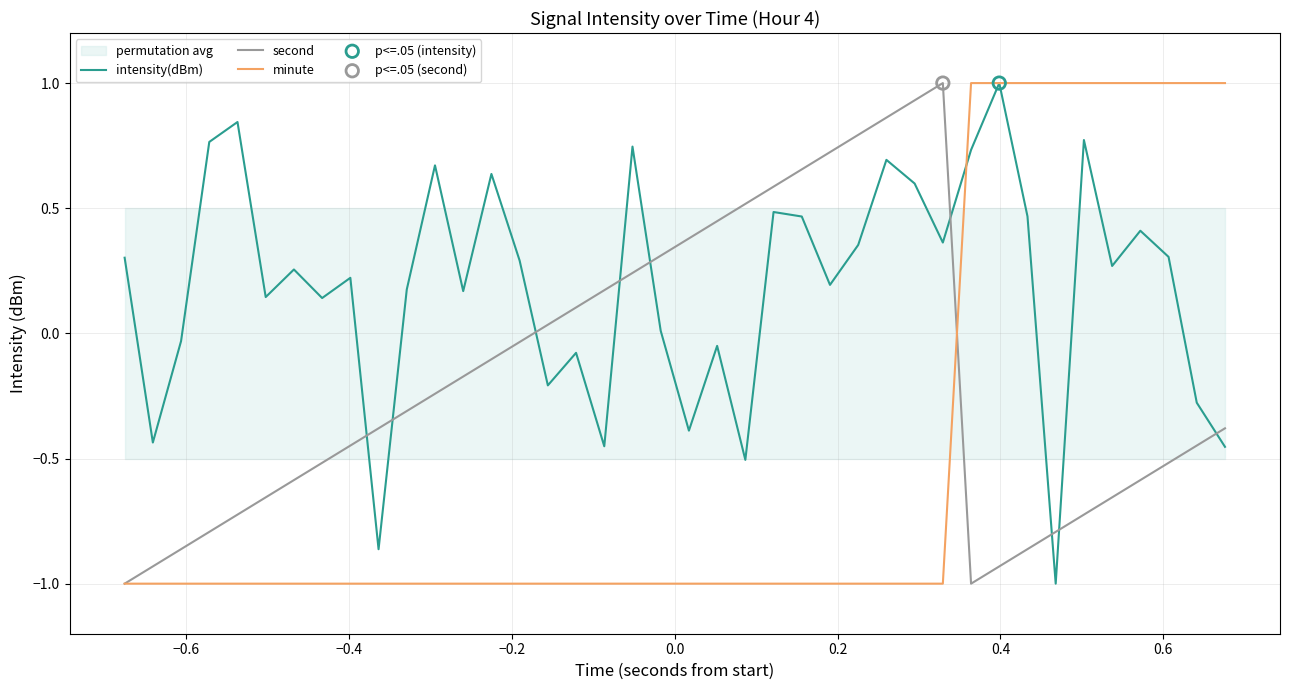

True or false: second and intensity(dBm) intersect in this chart.

True